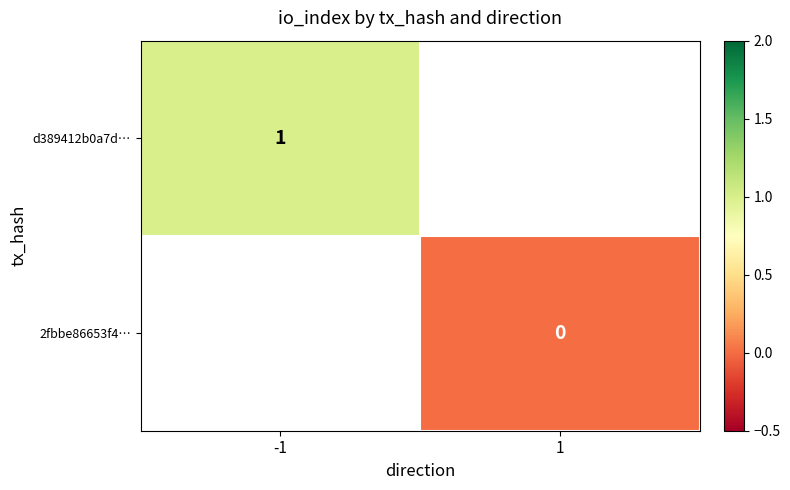

What is the maximum value shown in the chart?

1.0